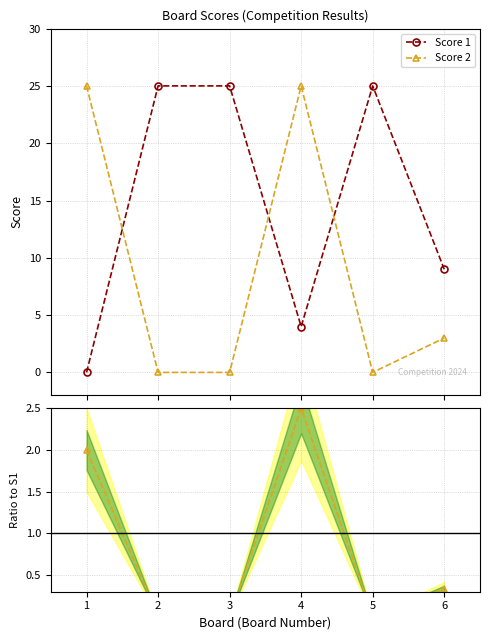

How many interior local valleys does the Score 2 series have?

1